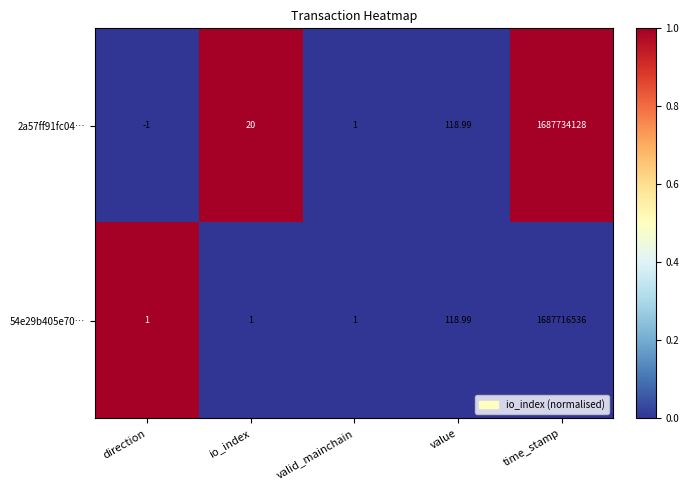

Which label corresponds to the smallest value in the chart?

direction